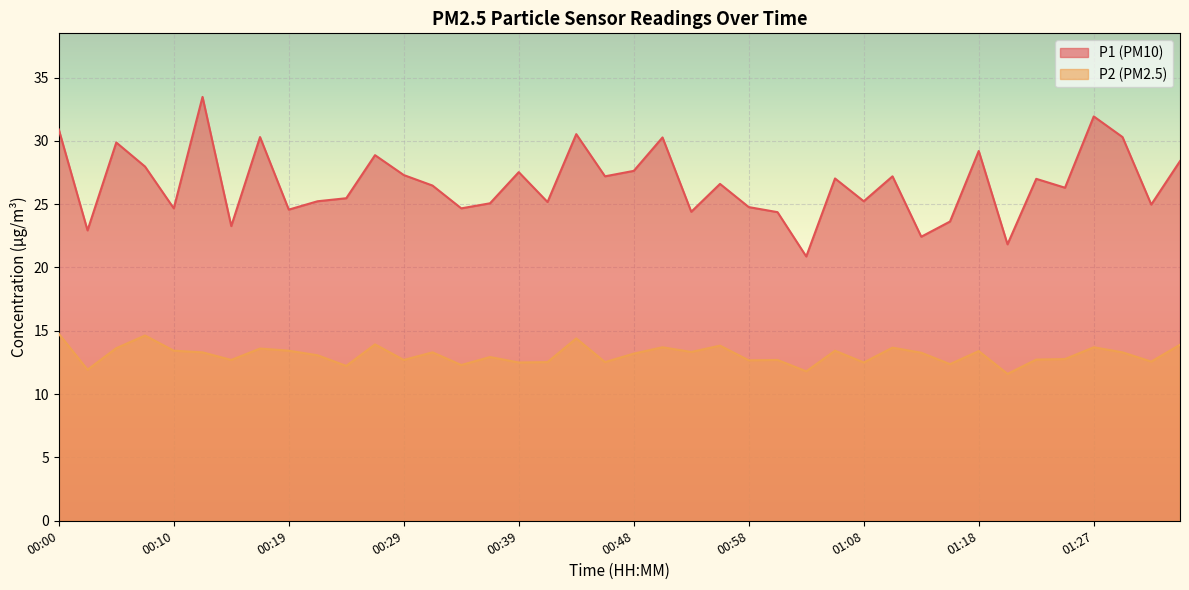

Rank the series at 01:06 from highest to lowest value.

P1, P2